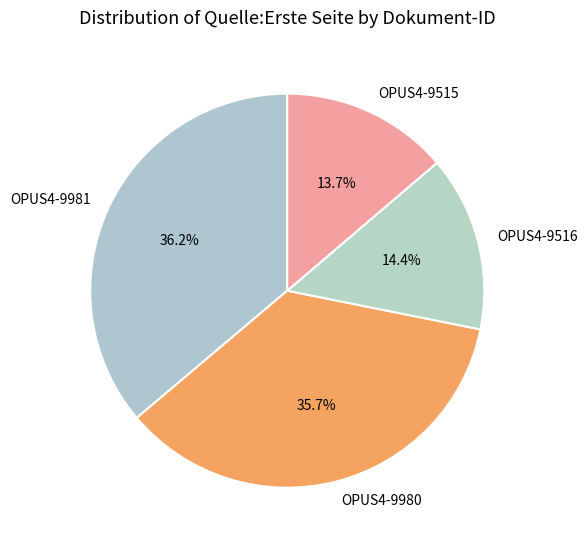

To the nearest percent, what is the difference between the OPUS4-9516 and OPUS4-9980 slice percentages?

21%